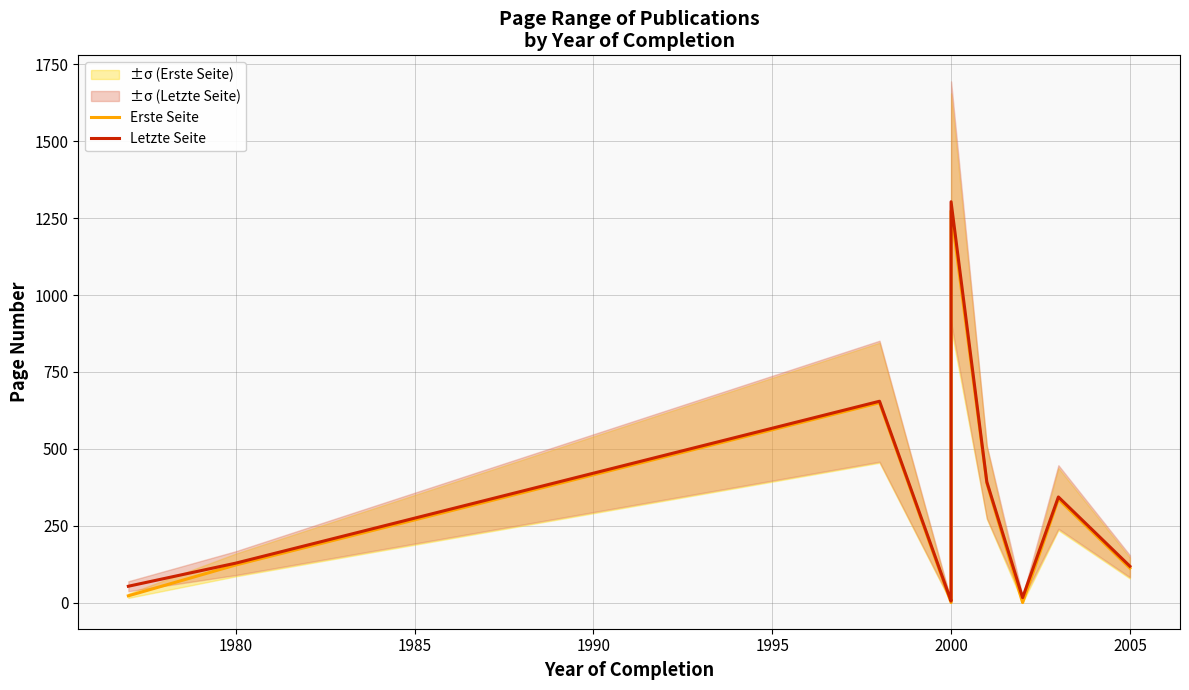

Reading left to right, list all the values displayed in this chart.

Erste Seite: 23	123	650	1	1	71	1273	389	1	337	113
Letzte Seite: 54	129	655	6	8	82	1303	393	17	344	119